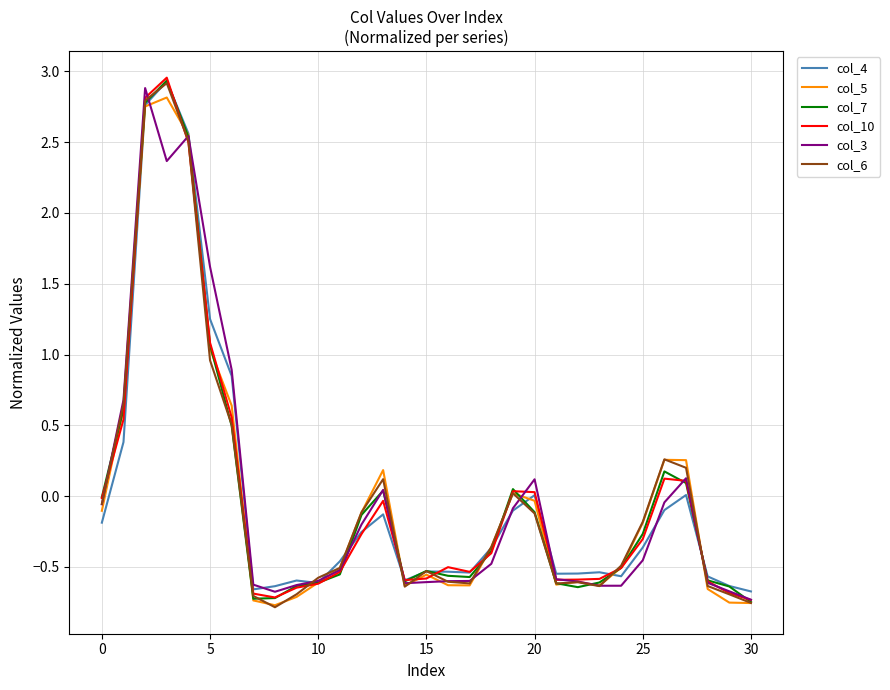

Rank the series by their maximum value, from highest to lowest.

col_10, col_7, col_4, col_6, col_3, col_5